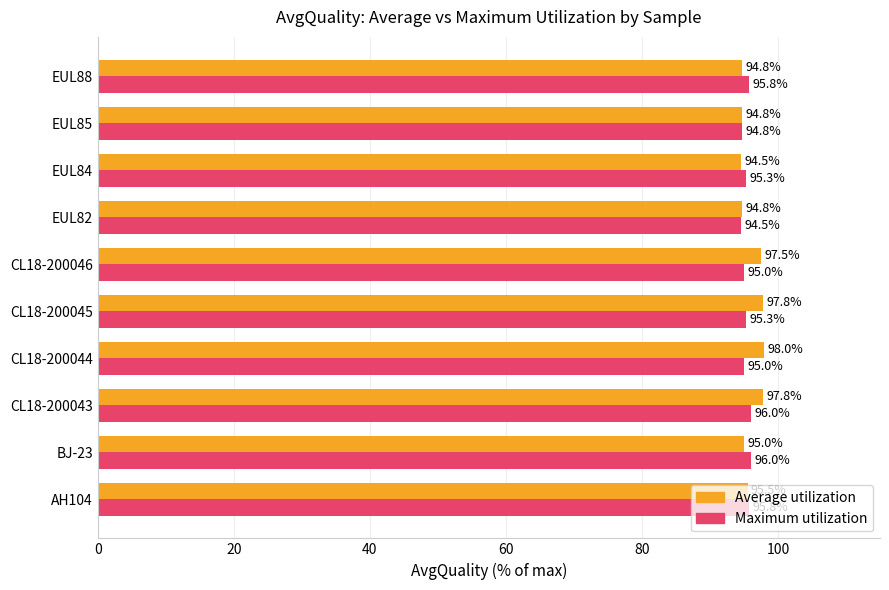

What are all the series names shown in the legend?

Average utilization, Maximum utilization